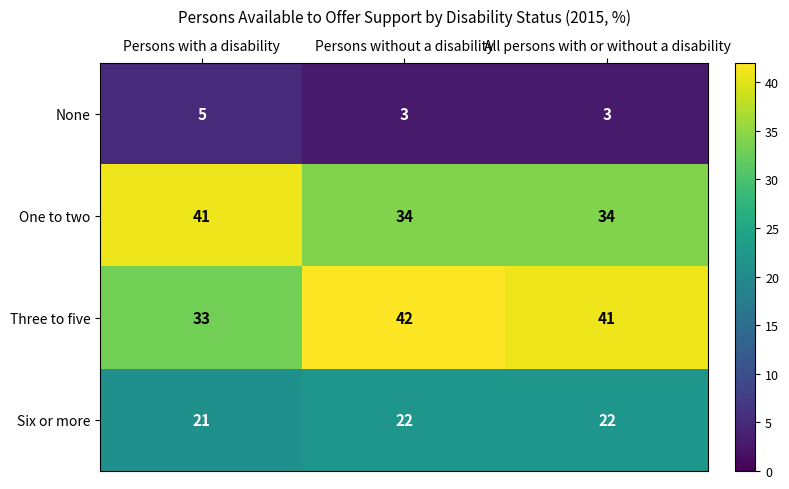

Reading left to right, transcribe all the data shown in this chart.

None: Persons with a disability=5	Persons without a disability=3	All persons with or without a disability=3
One to two: Persons with a disability=41	Persons without a disability=34	All persons with or without a disability=34
Three to five: Persons with a disability=33	Persons without a disability=42	All persons with or without a disability=41
Six or more: Persons with a disability=21	Persons without a disability=22	All persons with or without a disability=22